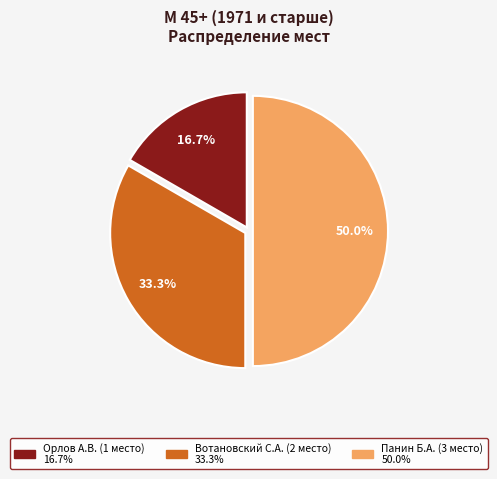

Count the number of slices in the pie.

3